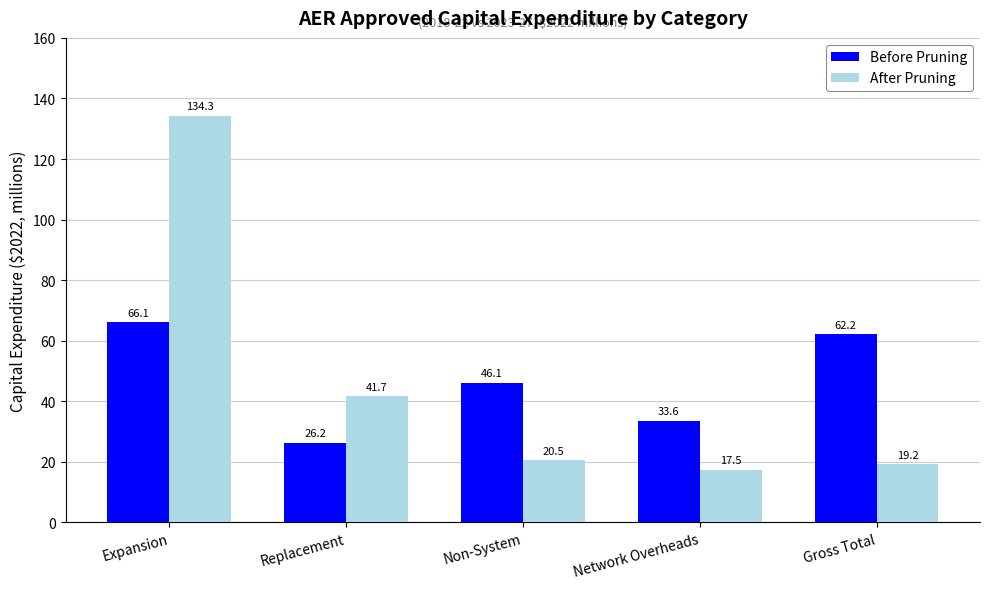

Is the value of After Pruning at Gross Total greater than the value of Before Pruning at Gross Total?

No